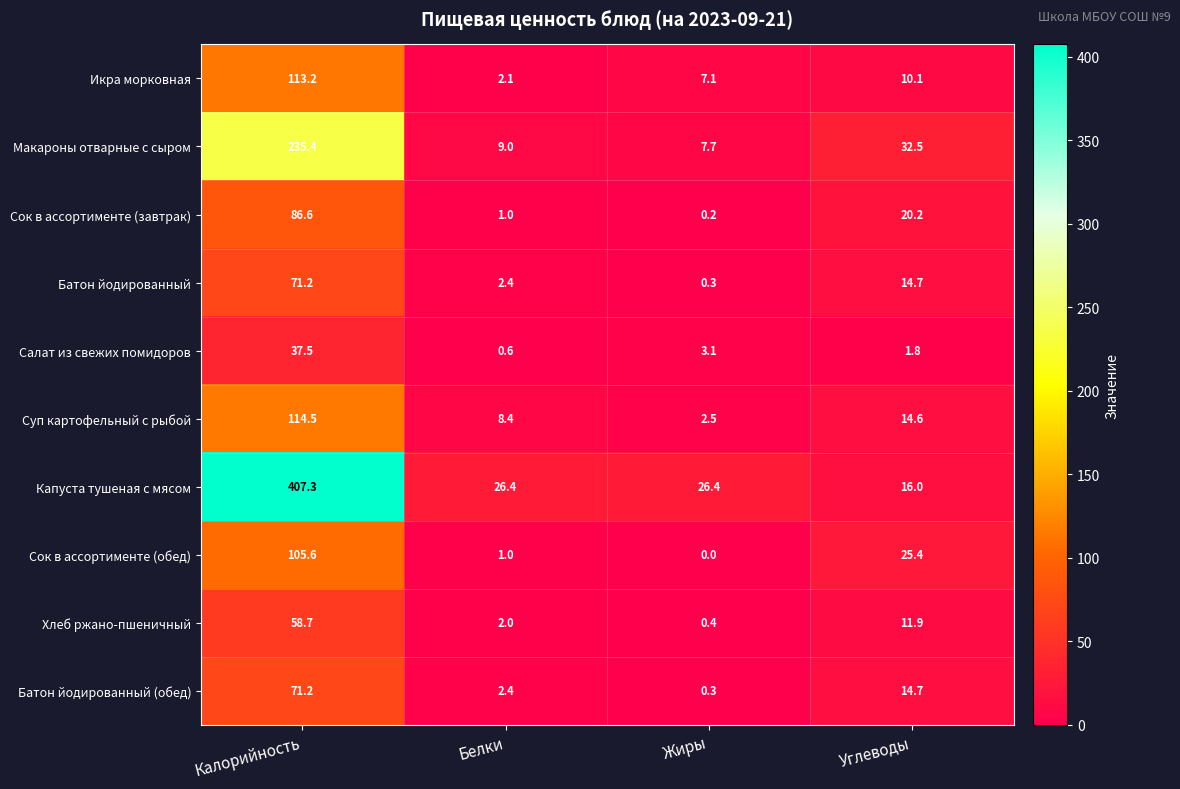

What is the sum of the Суп картофельный с рыбой values at Жиры and Калорийность?

117.0